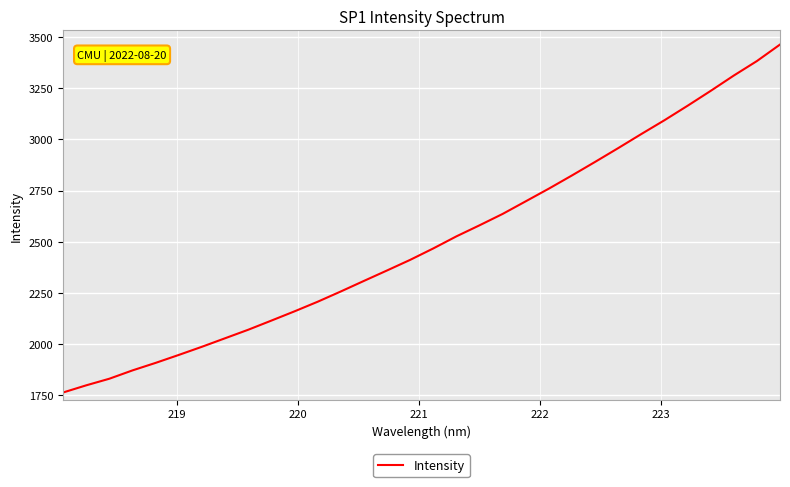

What is the difference between the maximum and minimum values?

1699.6